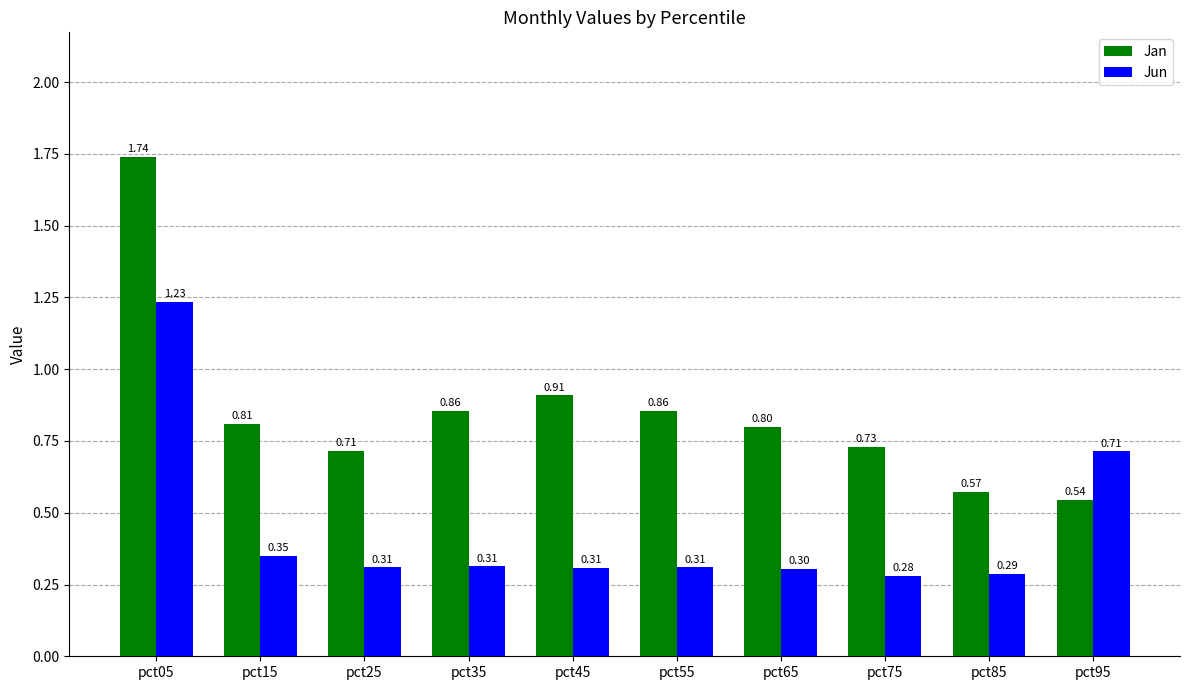

Which series changed the most between pct45 and pct65?

Jan